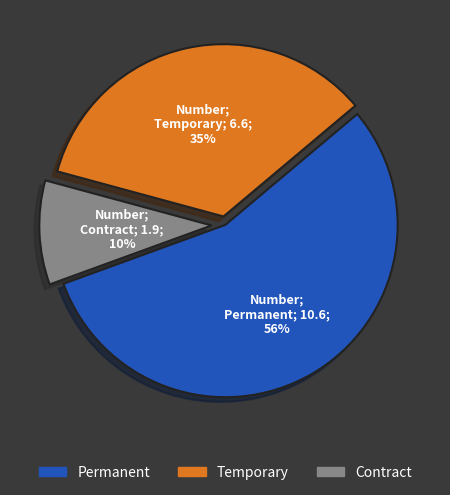

To the nearest percent, what is the difference between the largest and smallest slice percentages?

46%